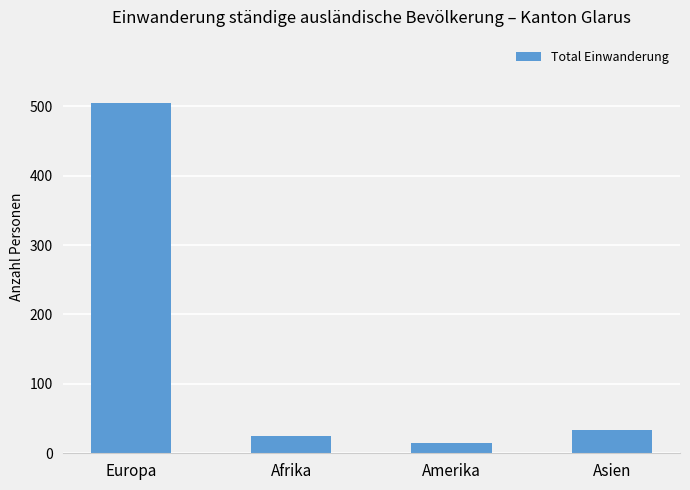

List the labels in order of value, largest first.

Europa, Asien, Afrika, Amerika